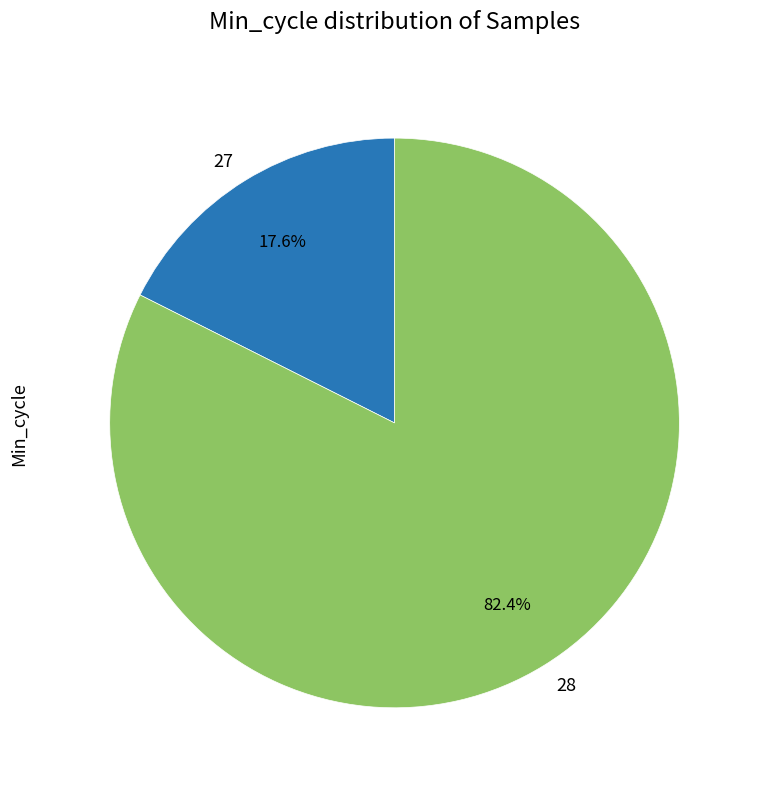

Which has a higher value, 28 or 27?

28